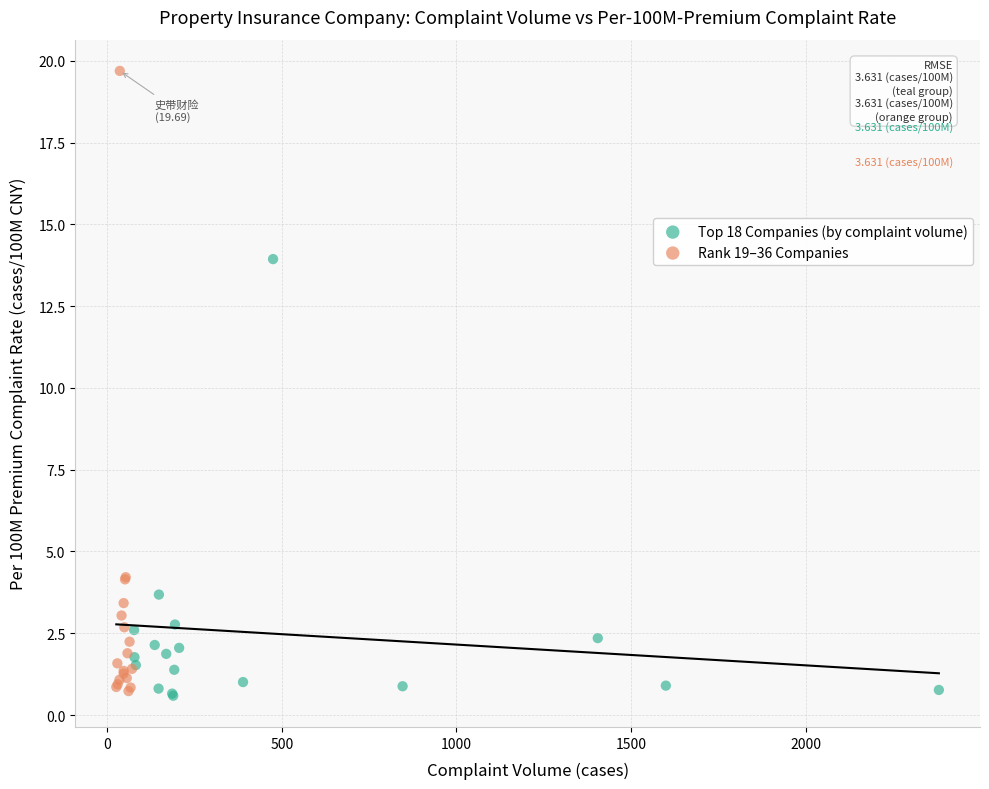

Which series reaches the maximum Y coordinate?

Rank 19–36 Companies